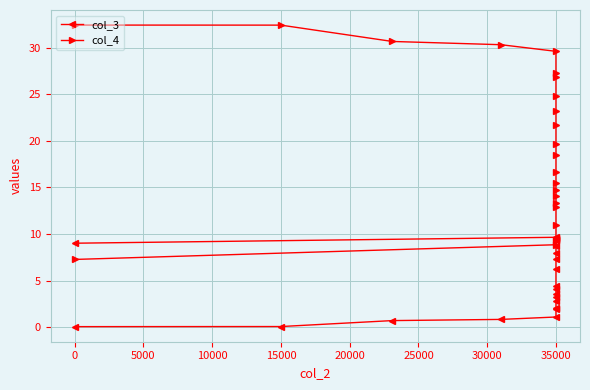

What is the total value across all series at 35000?

18.5